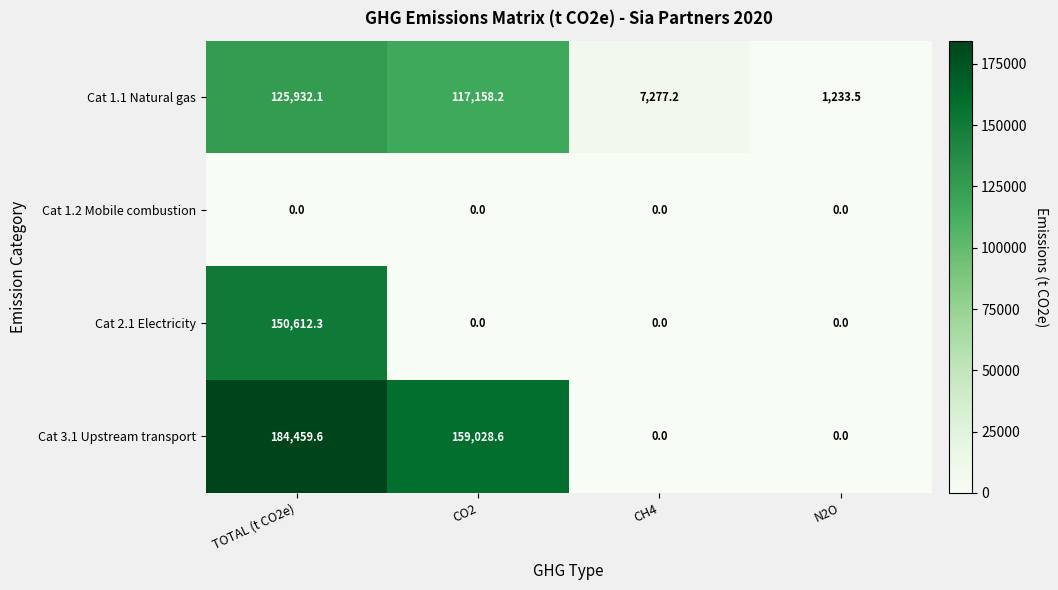

Between CO2 and N2O, which series saw the biggest shift?

Cat 3.1 Upstream transport